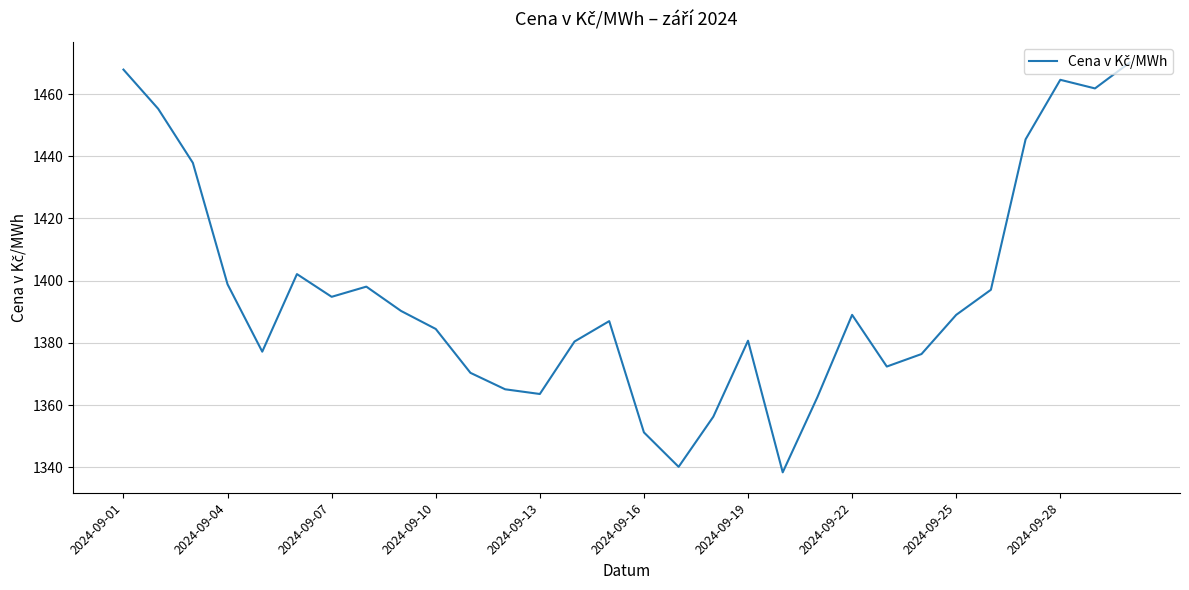

What is the maximum value shown in the chart?

1470.1